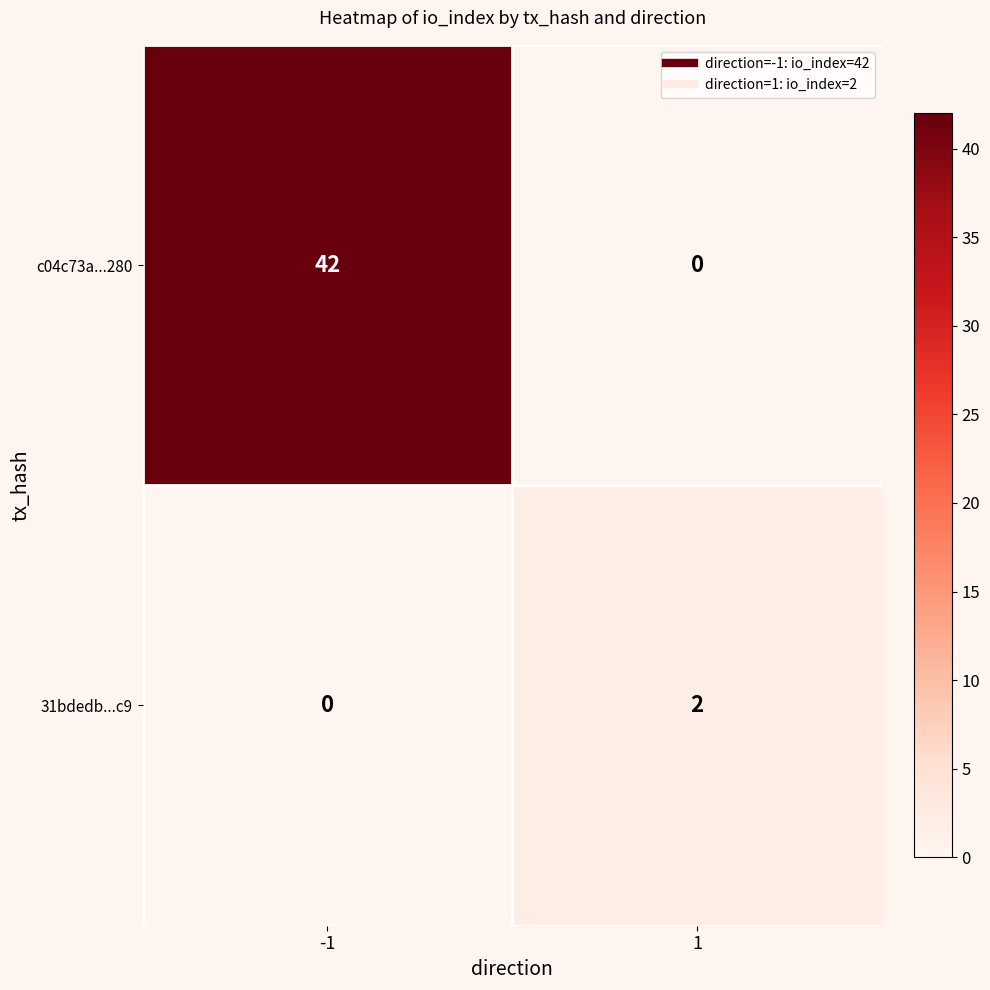

The value of 31bdedb...c9 at -1 is -1. True or false?

False